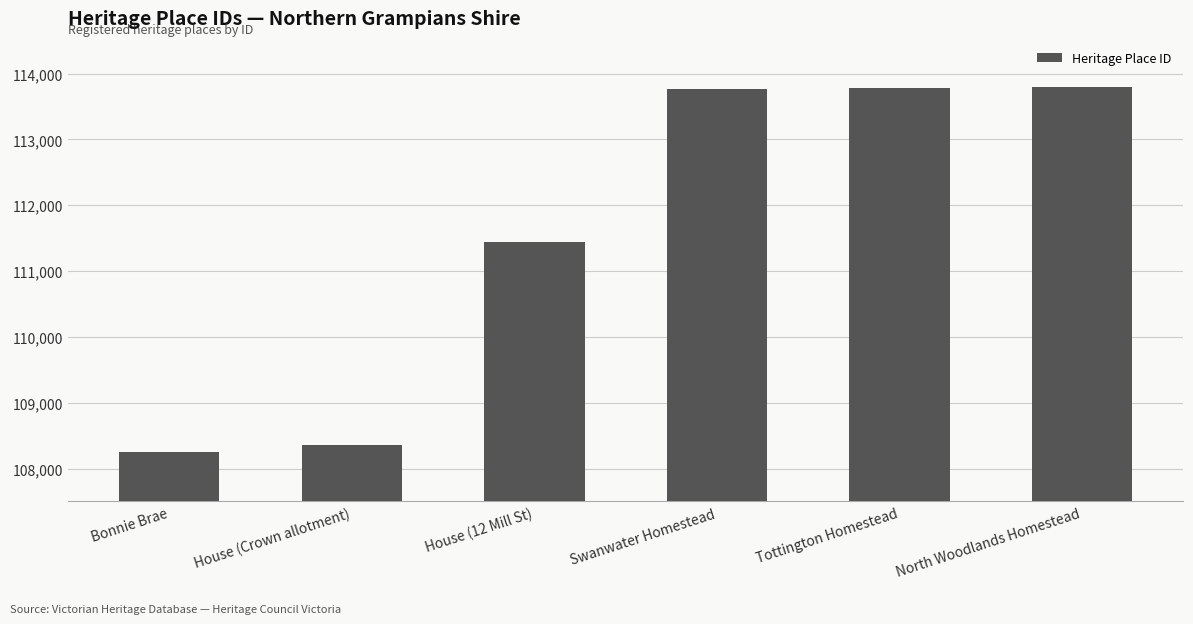

At which label is the value closest to 111020?

House (12 Mill St)